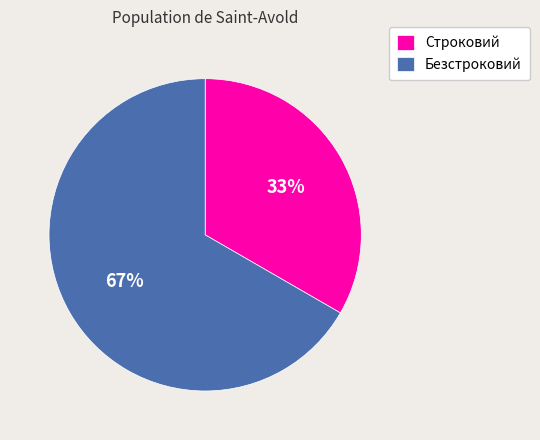

Which category accounts for the majority?

Безстроковий